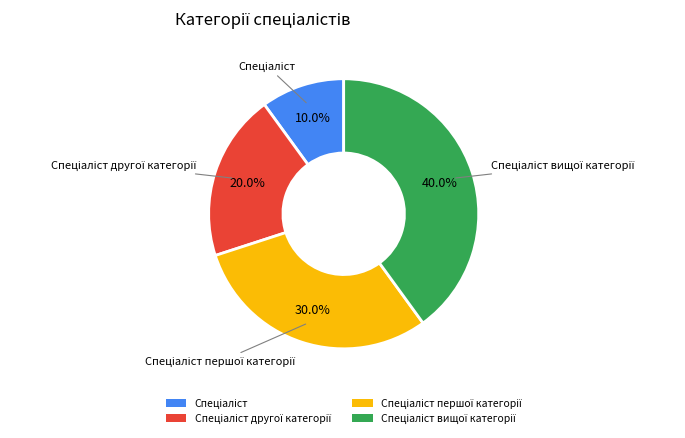

How many slices are in this pie chart?

4